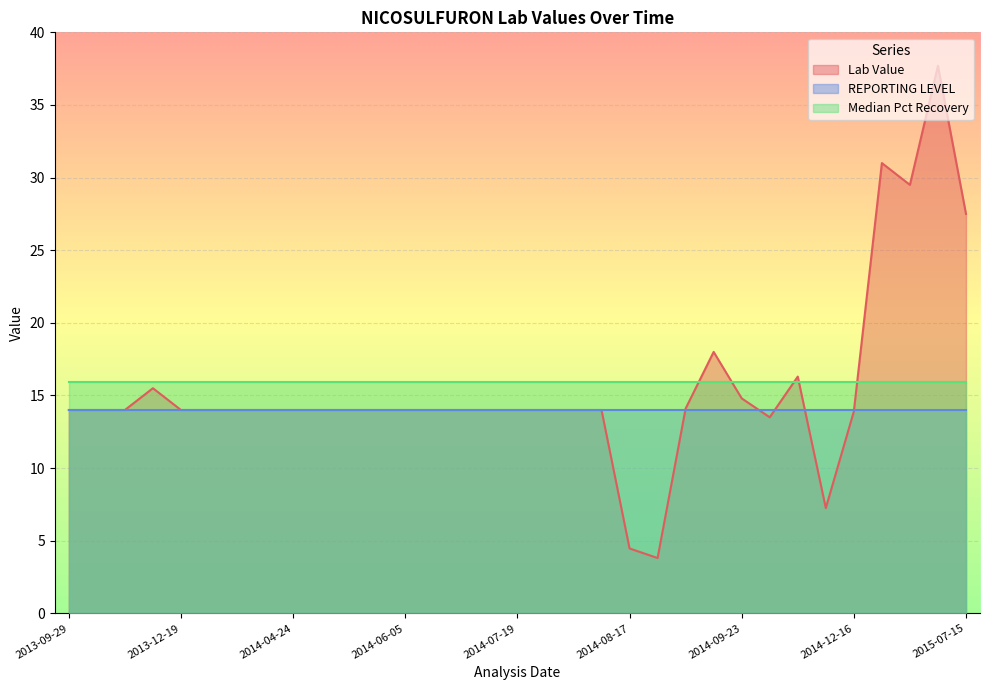

What is the total value across all series at 2014-06-05?

43.9